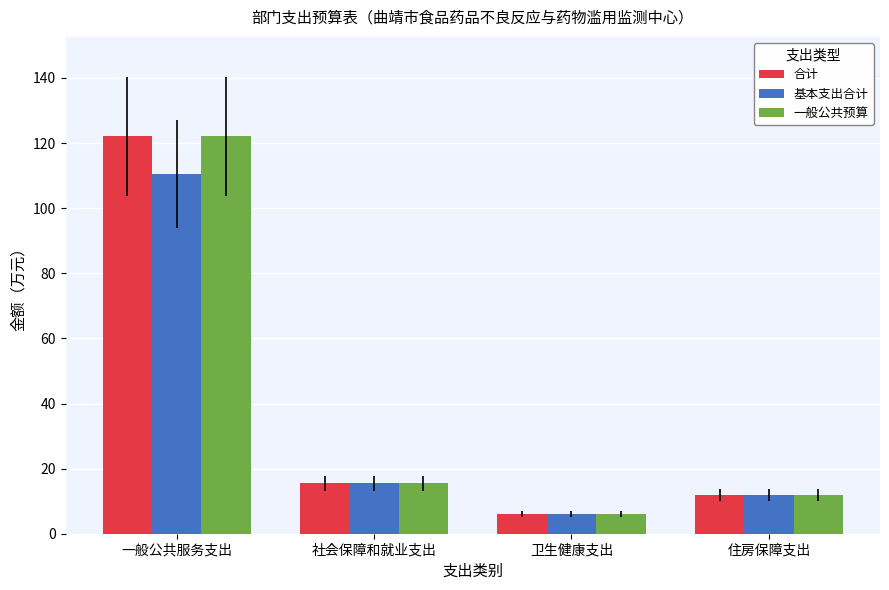

What is the label of the 4th bar from the left?

住房保障支出